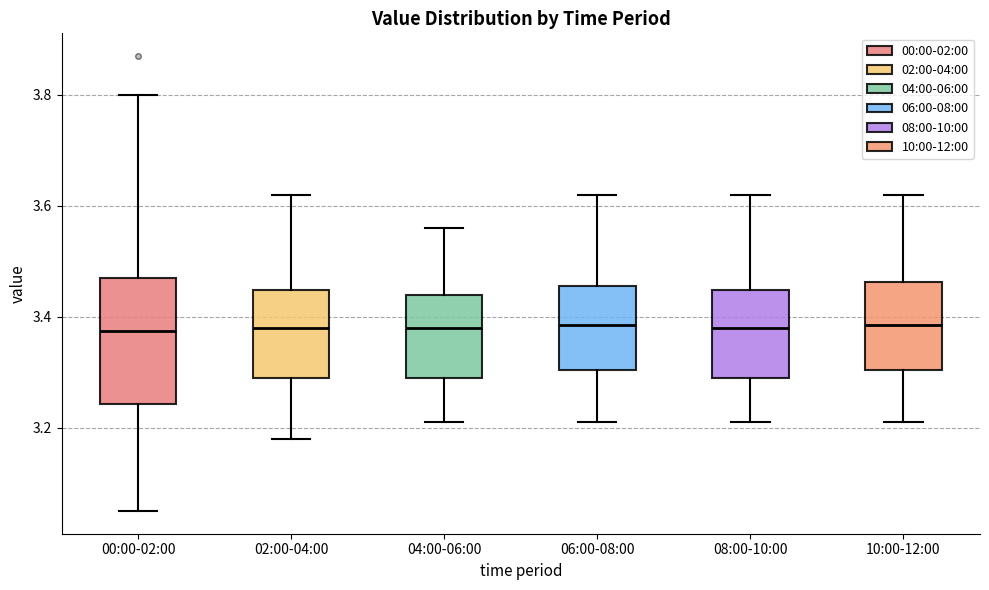

Reading left to right, transcribe this box plot: for each box, give where its median line is, the range the box spans, and where its two whiskers end, as read against the y-axis. The values are not printed on the chart, so give them approximately, as read against the axis.

00:00-02:00: median 3.38, box 3.24 to 3.48, whiskers 3.06 to 3.80
02:00-04:00: median 3.38, box 3.30 to 3.44, whiskers 3.18 to 3.62
04:00-06:00: median 3.38, box 3.30 to 3.44, whiskers 3.22 to 3.56
06:00-08:00: median 3.38, box 3.30 to 3.46, whiskers 3.22 to 3.62
08:00-10:00: median 3.38, box 3.30 to 3.44, whiskers 3.22 to 3.62
10:00-12:00: median 3.38, box 3.30 to 3.46, whiskers 3.22 to 3.62